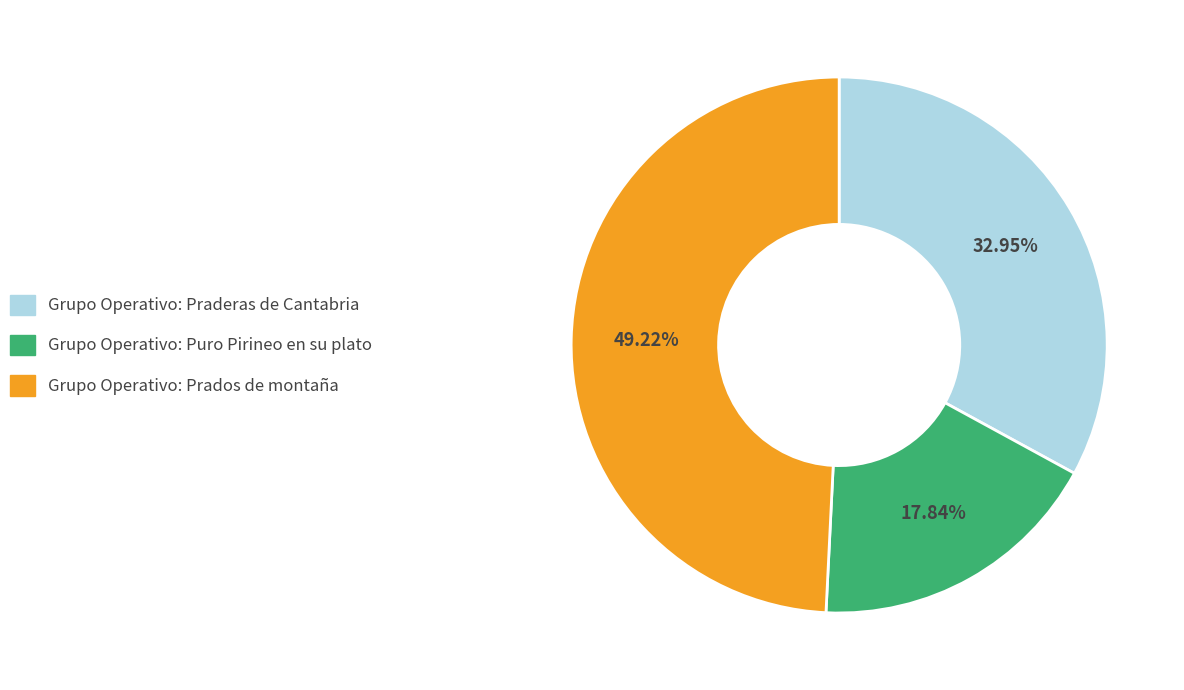

Between Grupo Operativo: Praderas de Cantabria and Grupo Operativo: Puro Pirineo en su plato, which is larger?

Grupo Operativo: Praderas de Cantabria